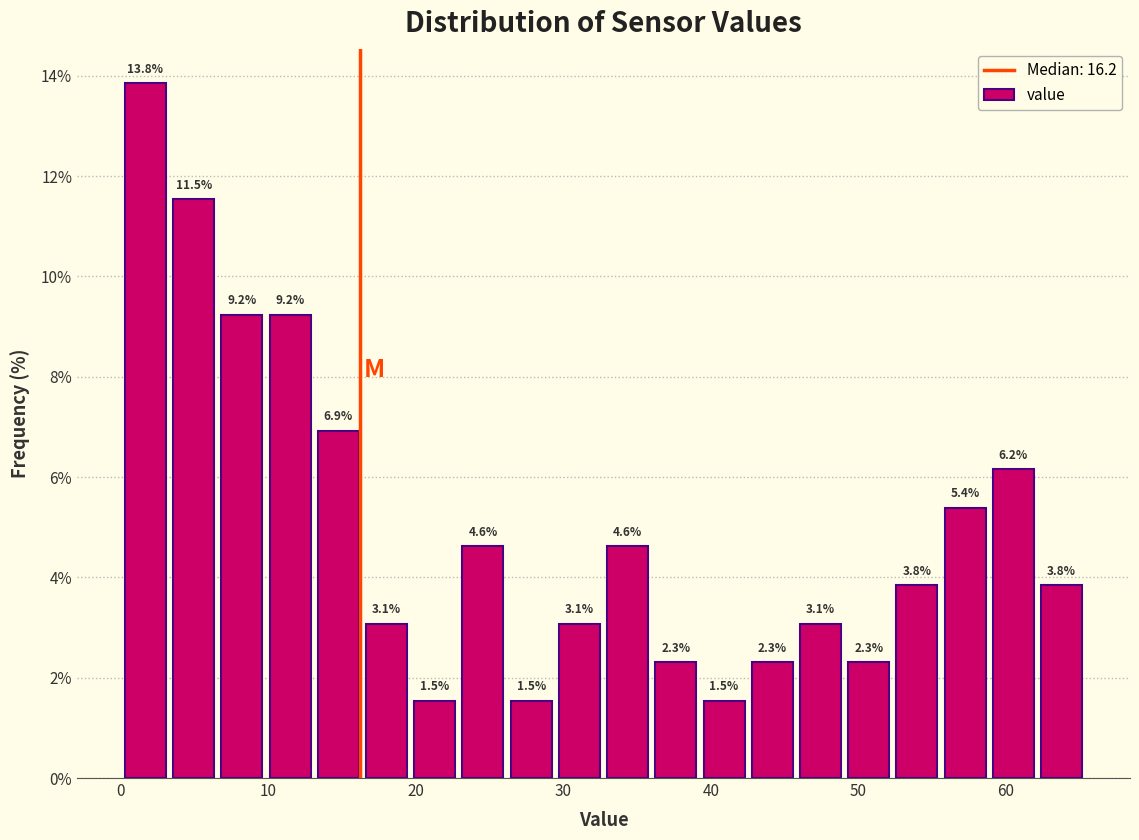

Around what value on the x-axis is the tallest bar? Give the approximate position of its centre, as read against the axis.

2